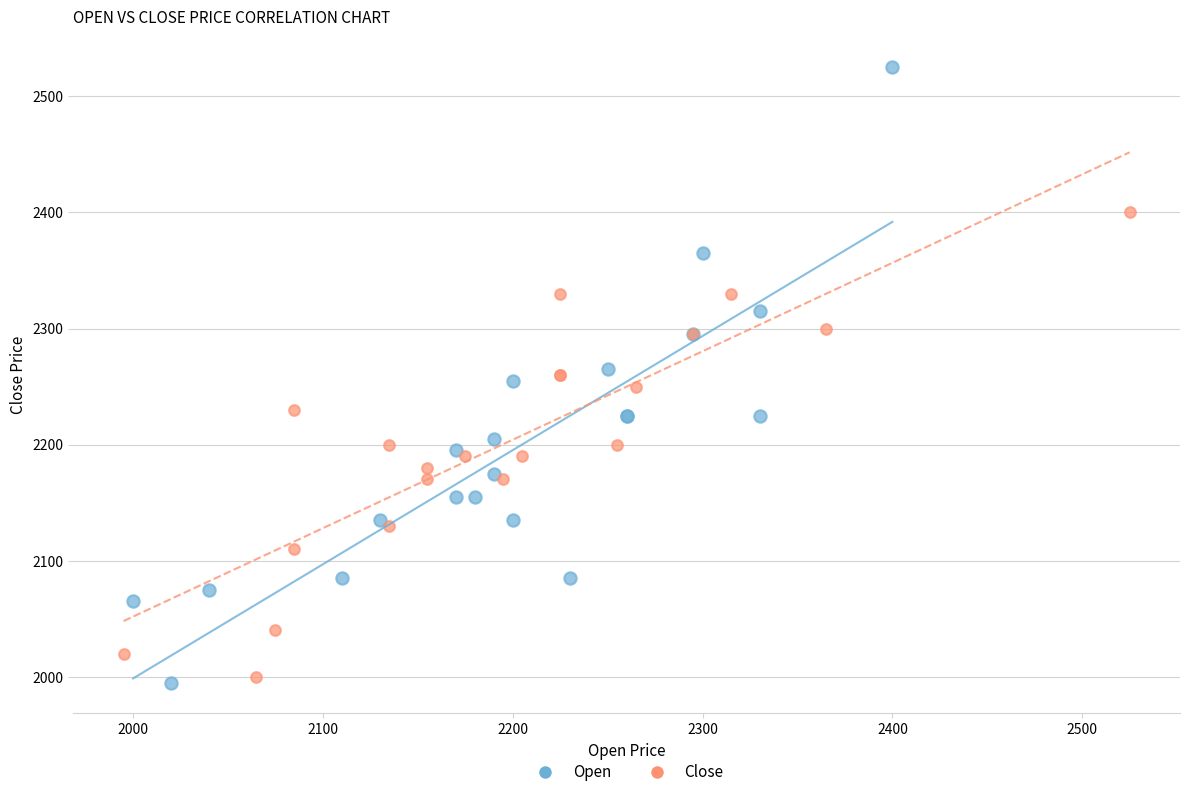

Which series contains the lowest Y value?

Open